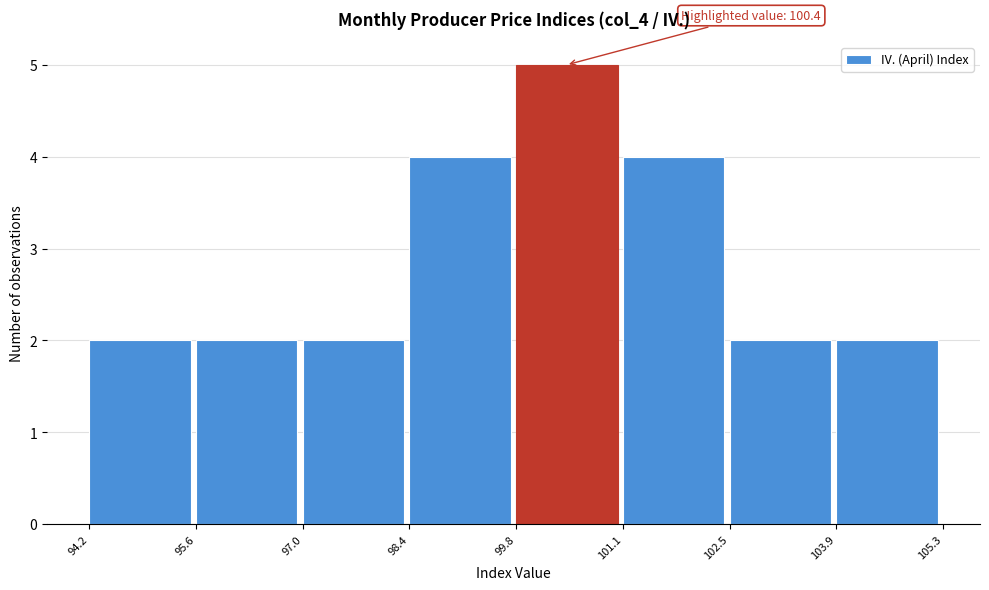

Over which range of the x-axis is the bar tallest?

99.8 to 101.1